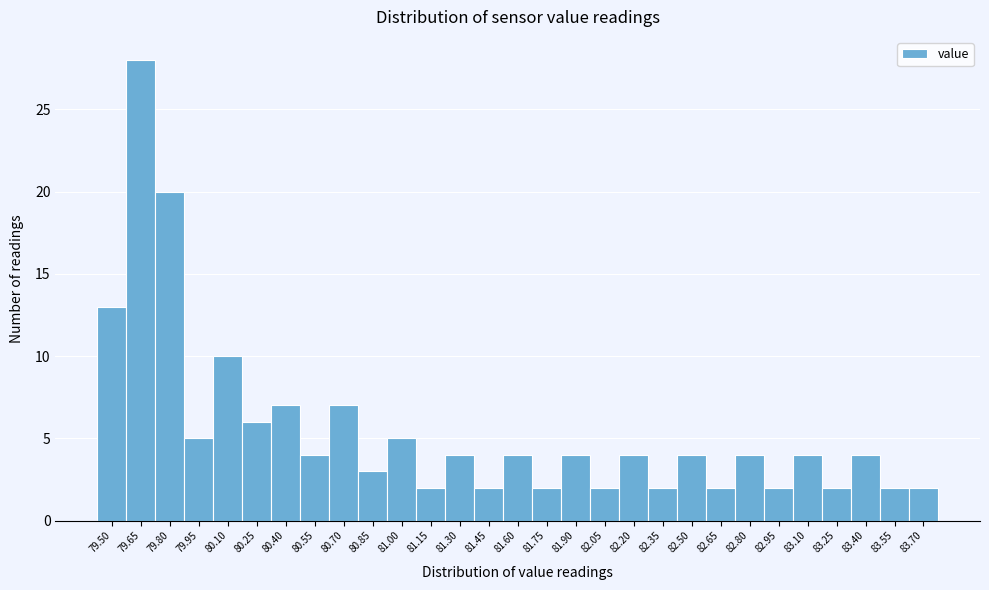

Reading left to right, what are all the values shown in this chart?

79.50=13	79.65=28	79.80=20	79.95=5	80.10=10	80.25=6	80.40=7	80.55=4	80.70=7	80.85=3	81.00=5	81.15=2	81.30=4	81.45=2	81.60=4	81.75=2	81.90=4	82.05=2	82.20=4	82.35=2	82.50=4	82.65=2	82.80=4	82.95=2	83.10=4	83.25=2	83.40=4	83.55=2	83.70=2